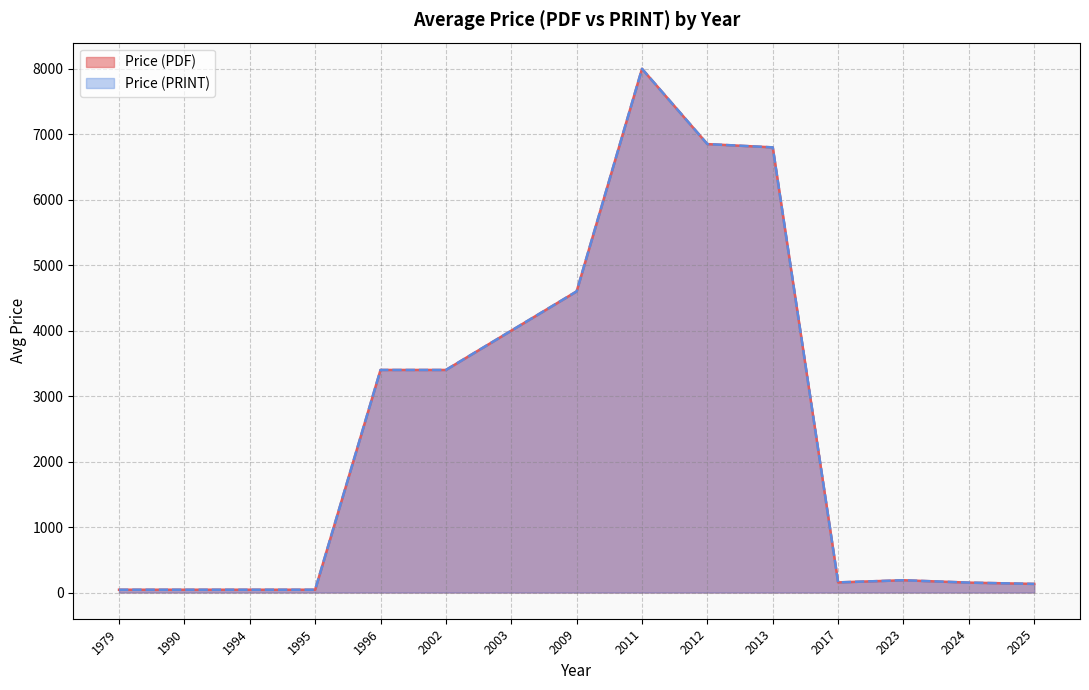

Does the chart have visible grid lines?

Yes